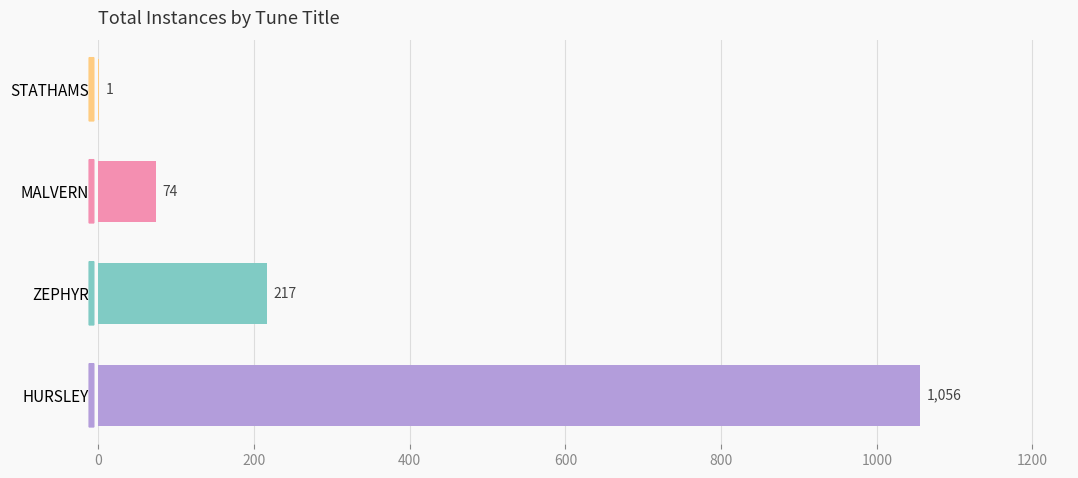

Which category has the highest value across all series?

HURSLEY